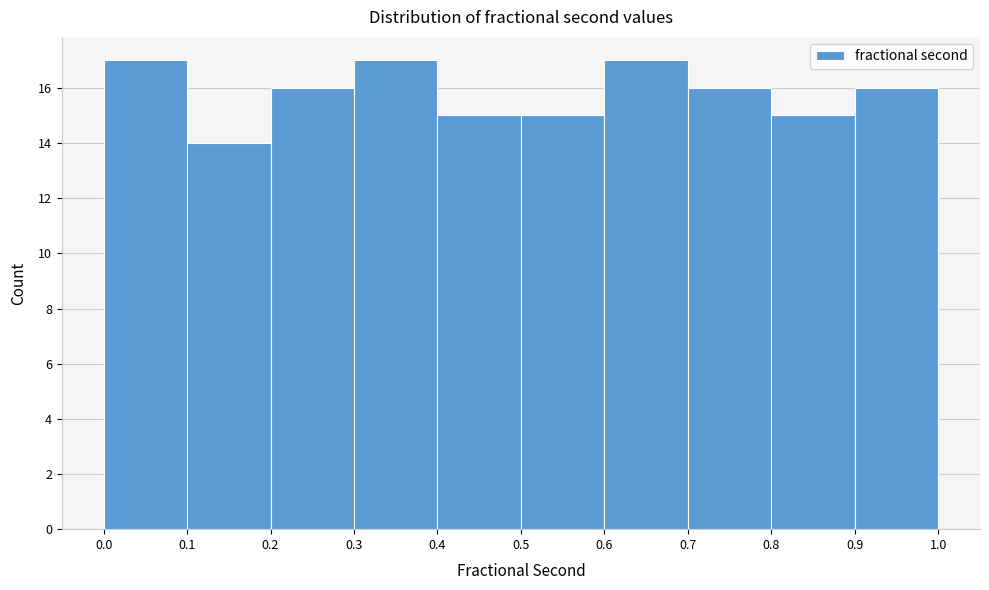

Reading left to right, transcribe this chart: for each bar, give the range it covers on the x-axis and its height. The values are not printed on the chart, so give them approximately, as read against the axis.

0.0 to 0.1: 17
0.1 to 0.2: 14
0.2 to 0.3: 16
0.3 to 0.4: 17
0.4 to 0.5: 15
0.5 to 0.6: 15
0.6 to 0.7: 17
0.7 to 0.8: 16
0.8 to 0.9: 15
0.9 to 1.0: 16